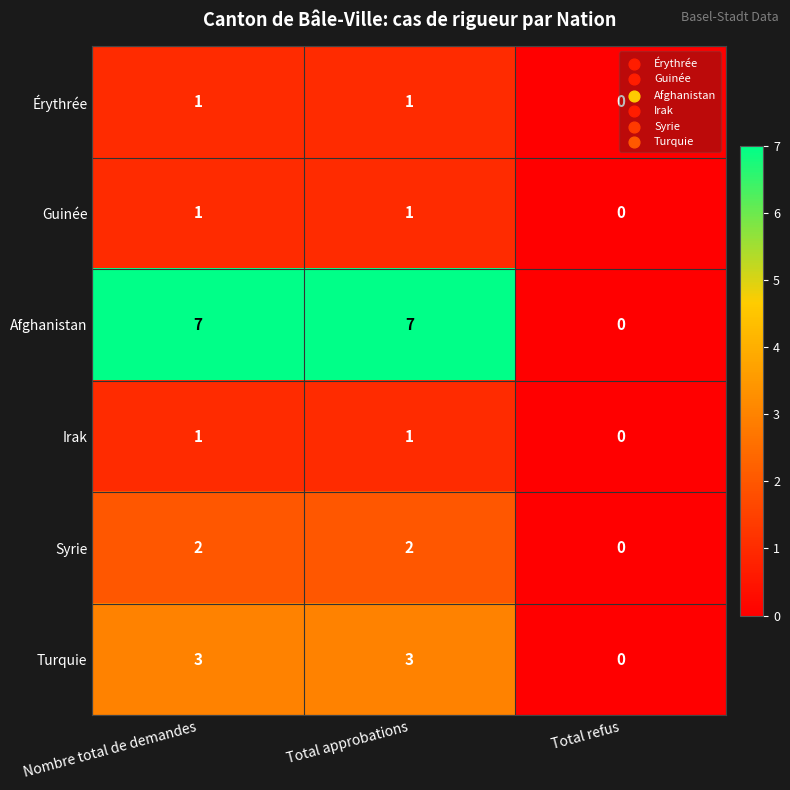

Between Nombre total de demandes and Total refus, which series saw the biggest shift?

Afghanistan